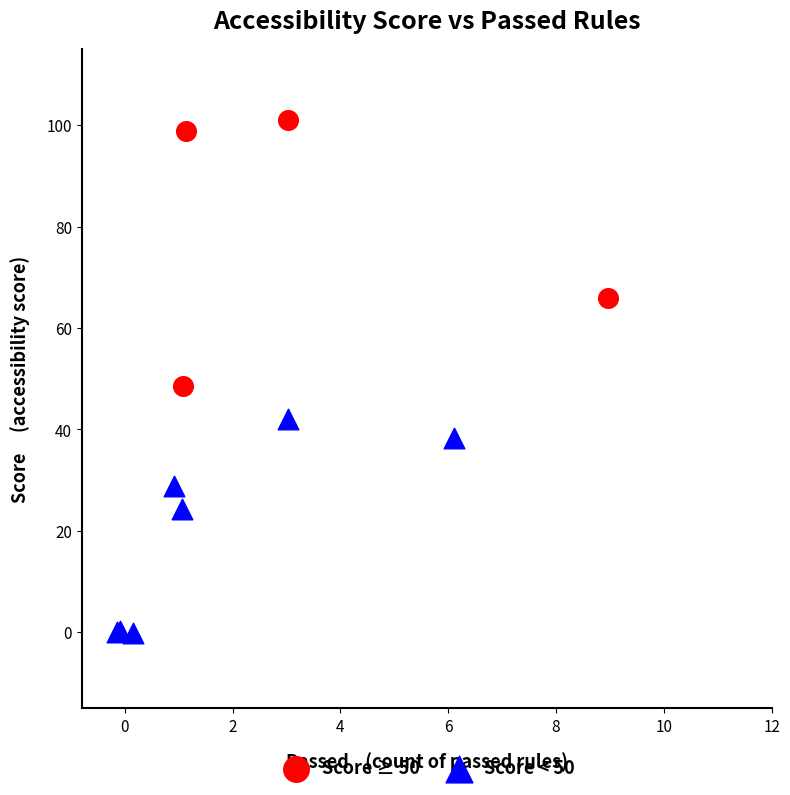

Which series contains the highest Y value?

Score ≥ 50